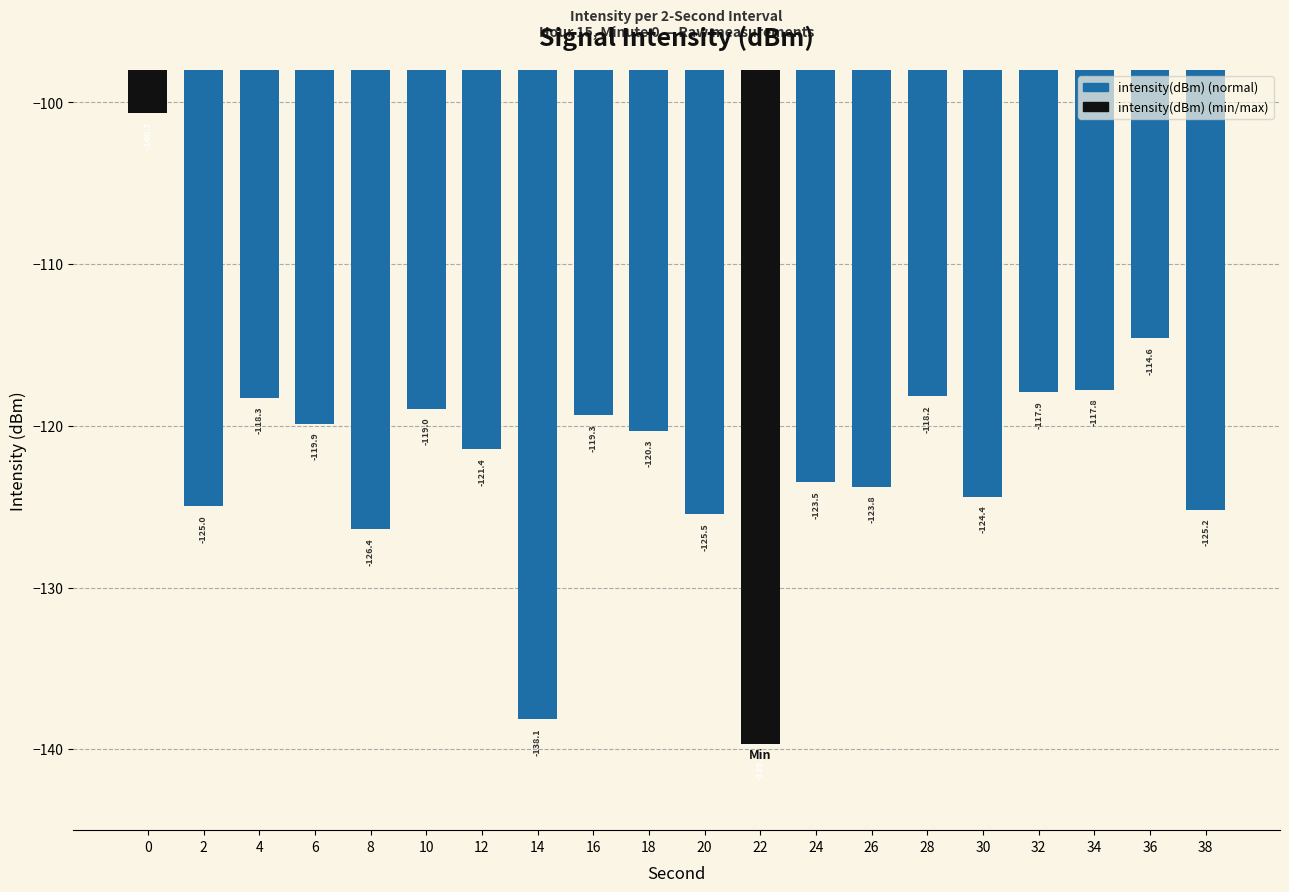

What is the sum of all values?

-2438.8